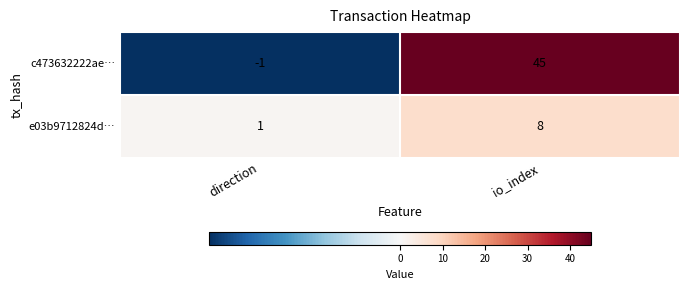

What is the spread (max minus min) of values at direction?

2